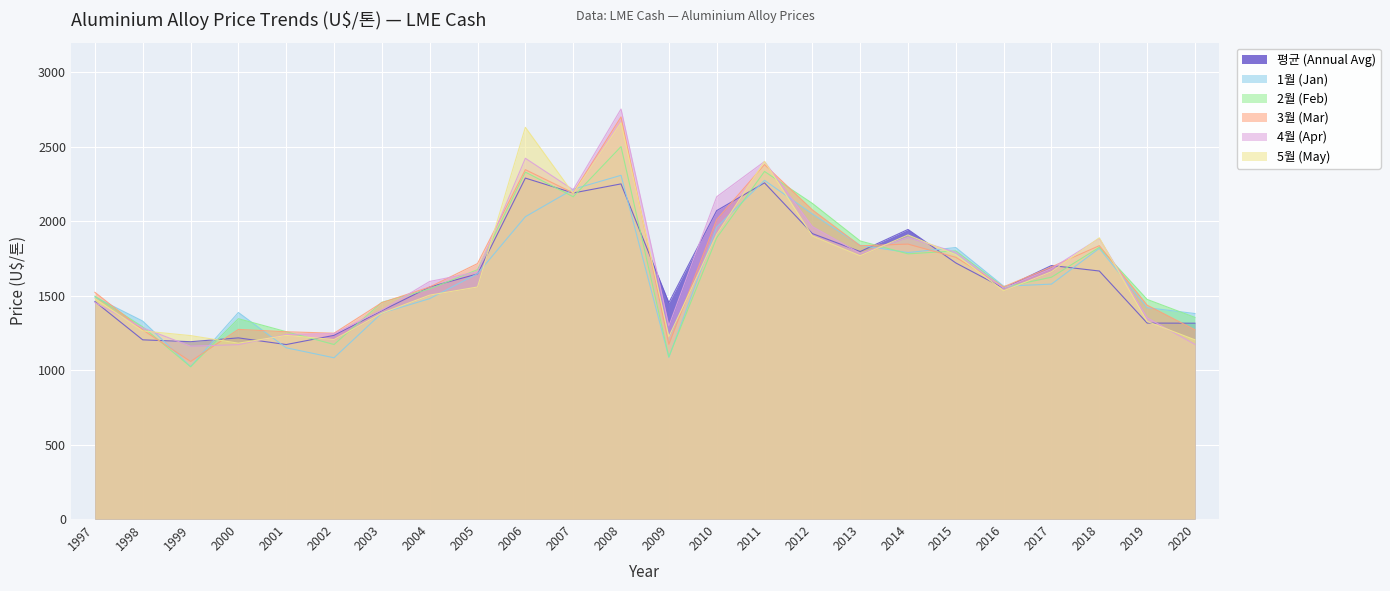

What is the value of the 1월 (Jan) point at the 2nd from the left?

1329.6